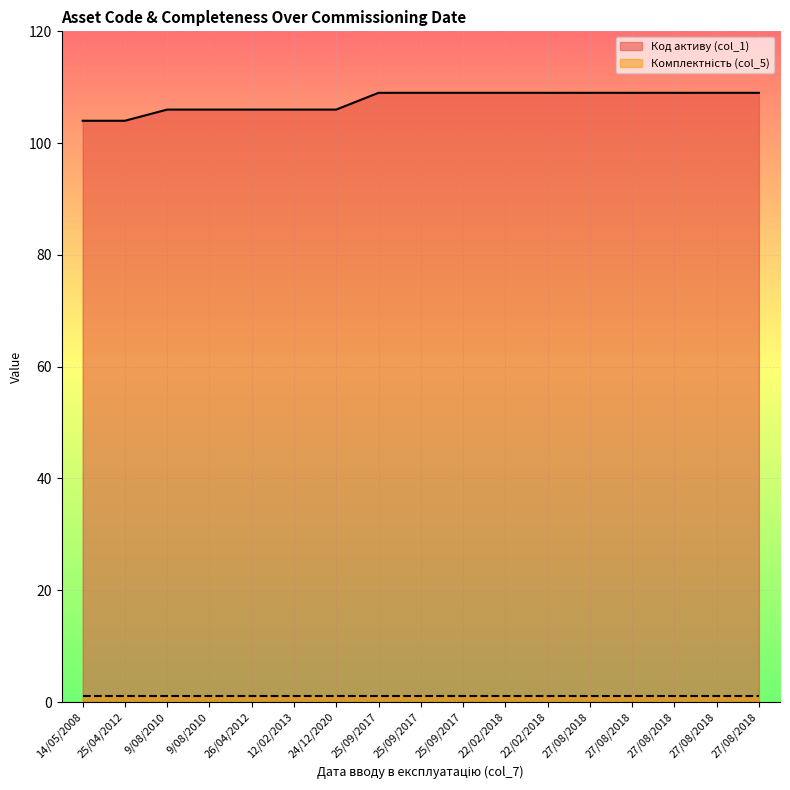

Which label corresponds to the largest value in the chart?

25/09/2017